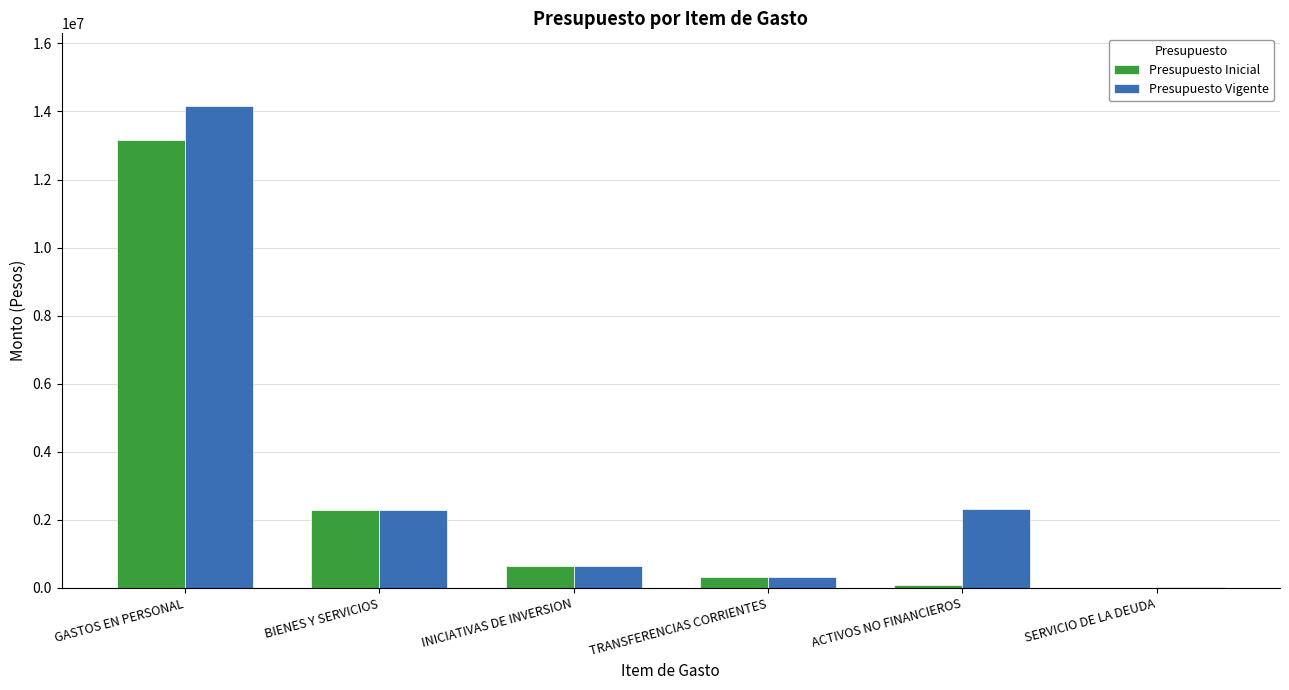

Which series has the widest spread of values?

Presupuesto Vigente